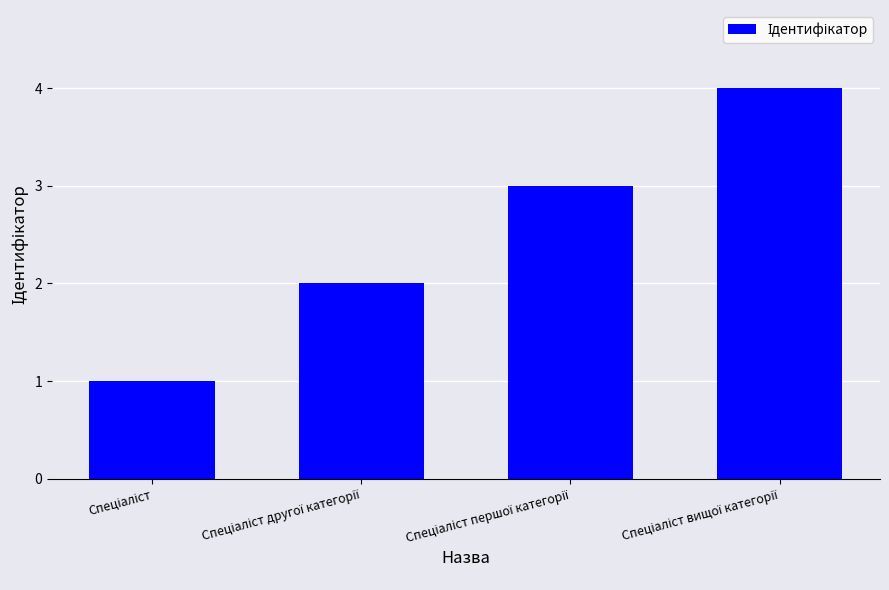

How many values are between 2 and 4?

3